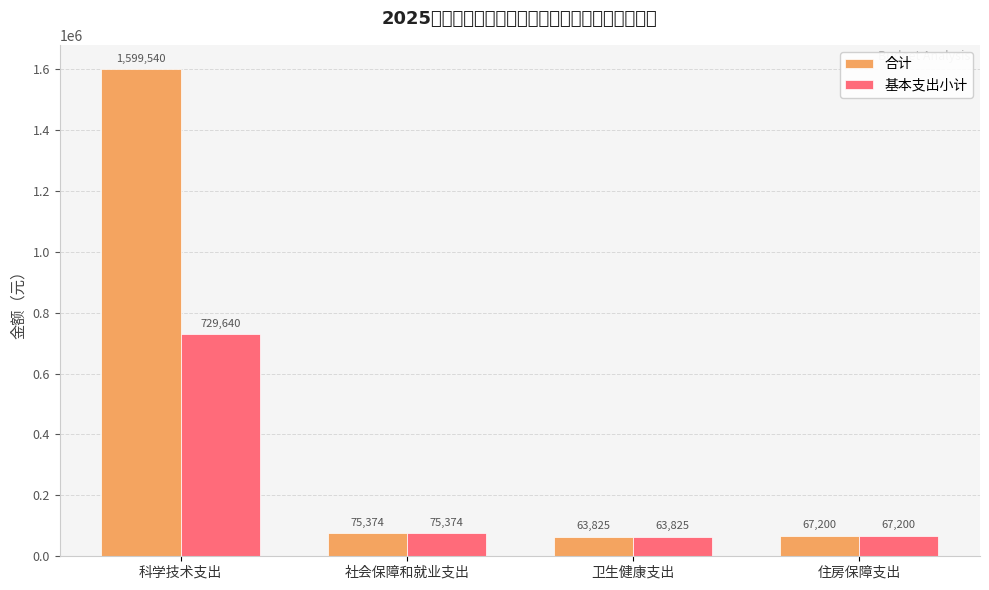

What is the value of the 合计 bar at the 3rd from the left?

63824.7